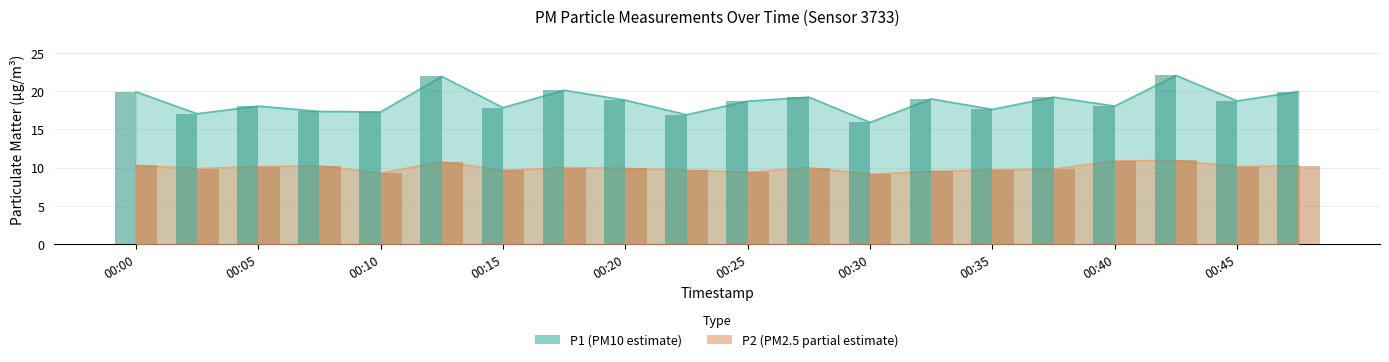

Which category has the lowest value across all series?

00:30